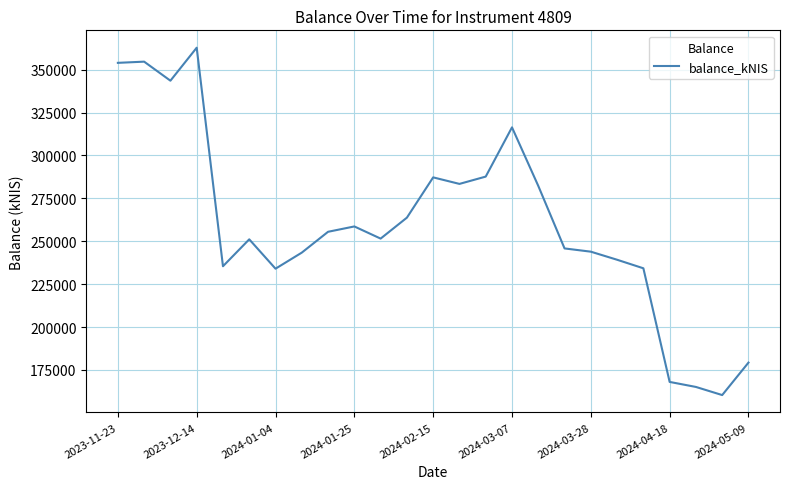

What is the difference between the maximum and minimum values?

202433.7